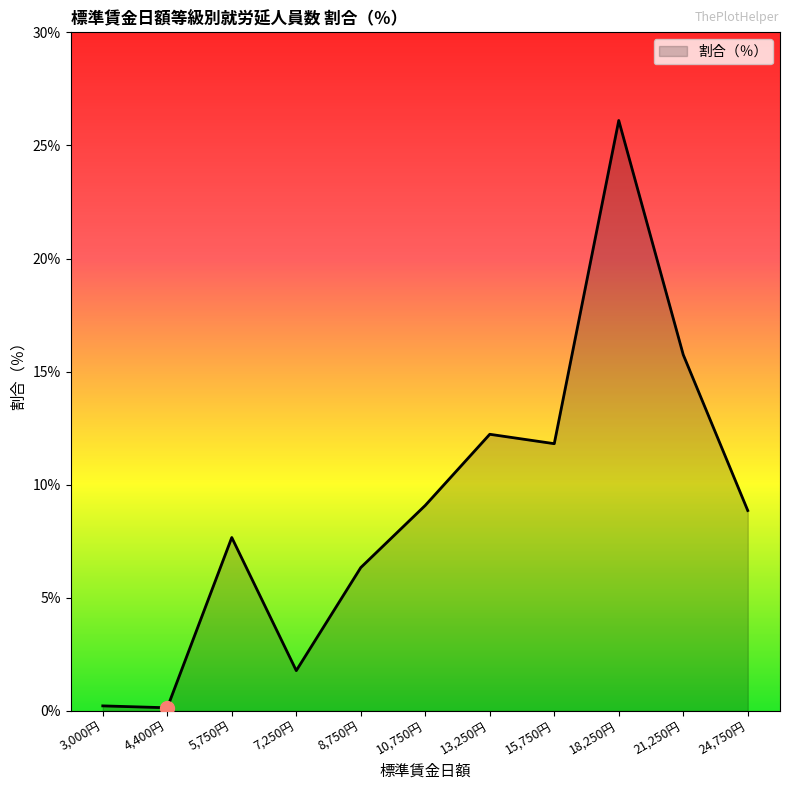

How many distinct data groups are displayed?

1